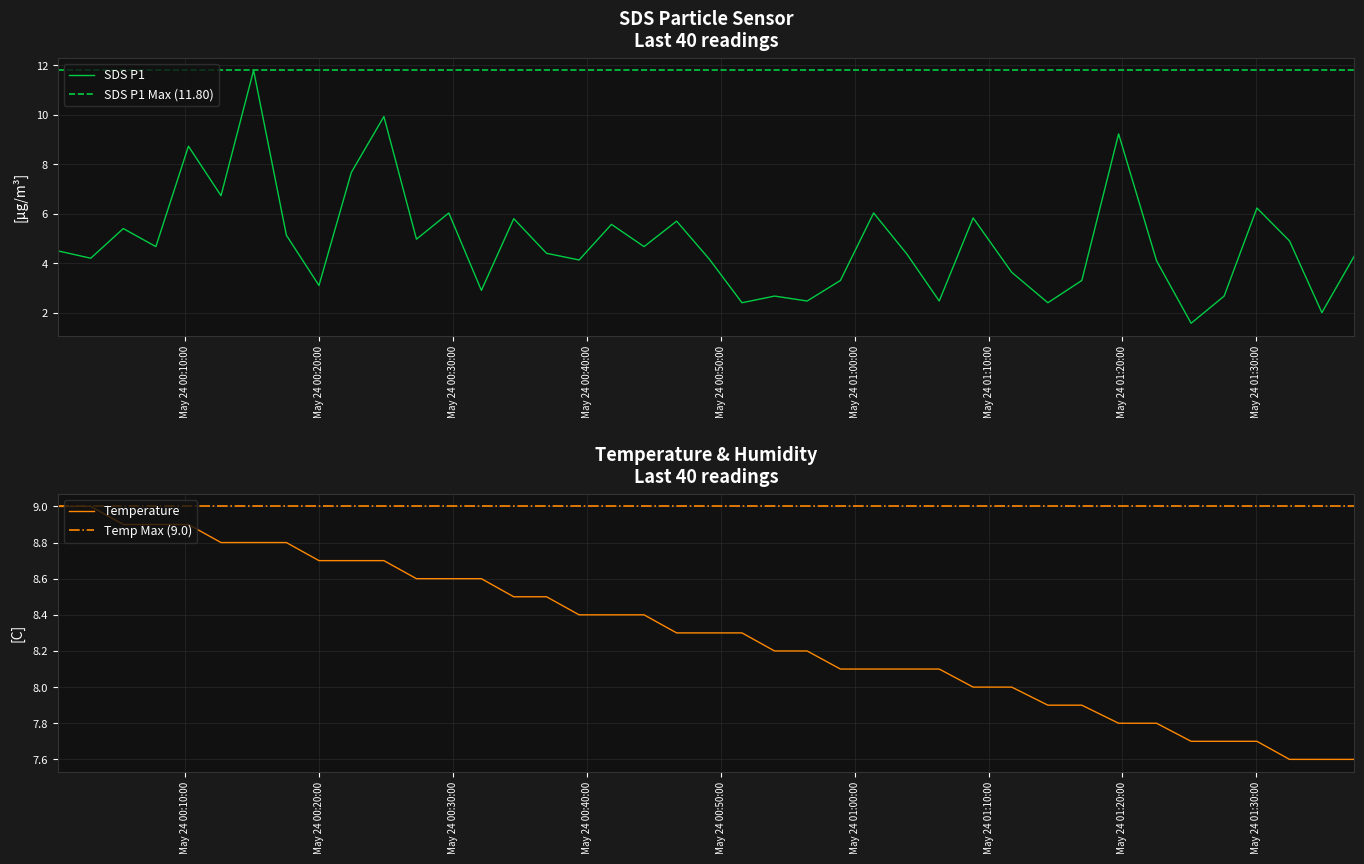

What is the minimum value for SDS P1?

1.6